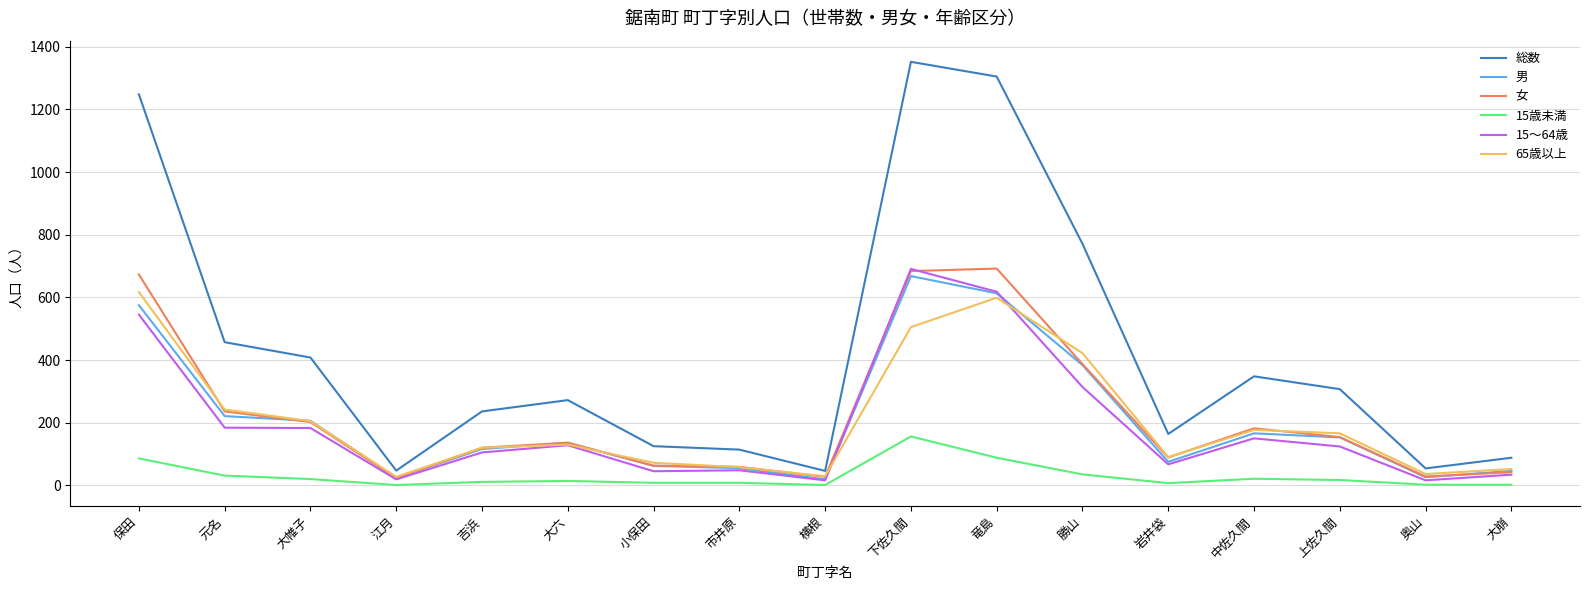

True or false: 女 has more than 0 points higher than both neighbors.

True